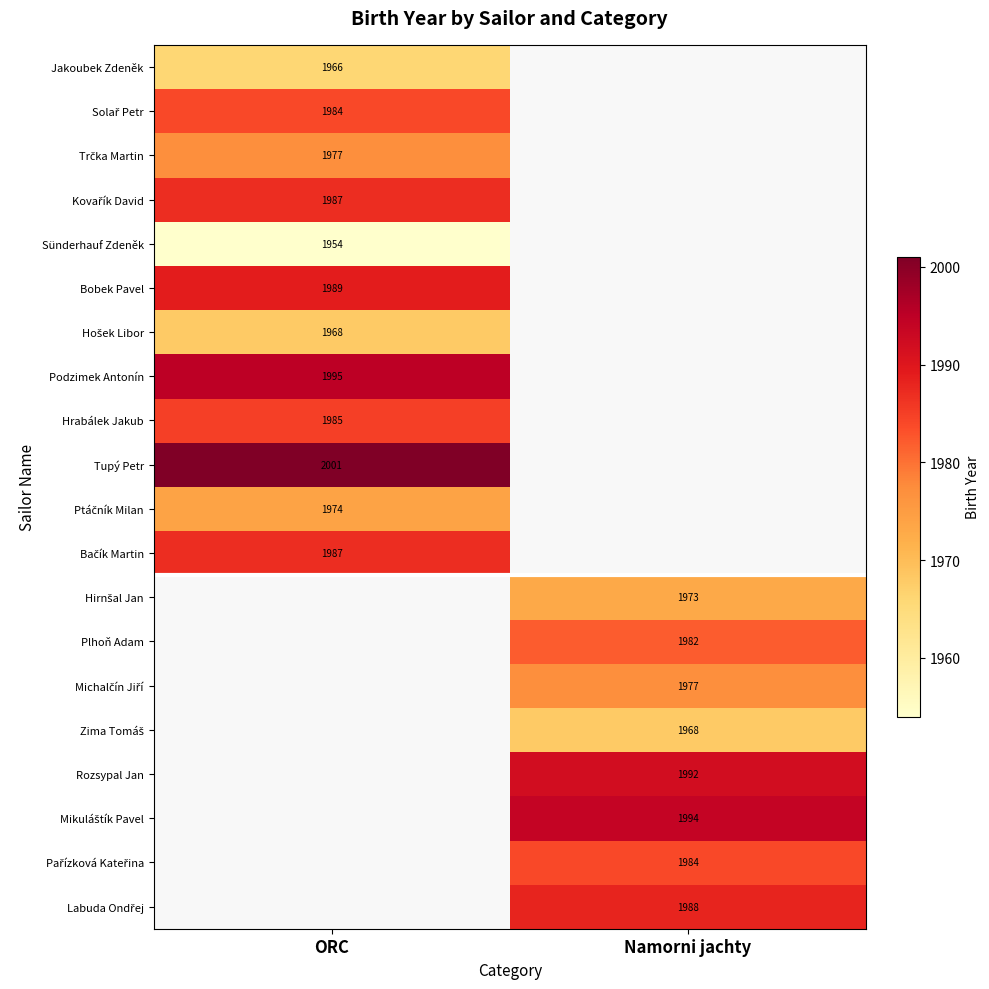

The value of Podzimek Antonín at ORC is 3209. True or false?

False